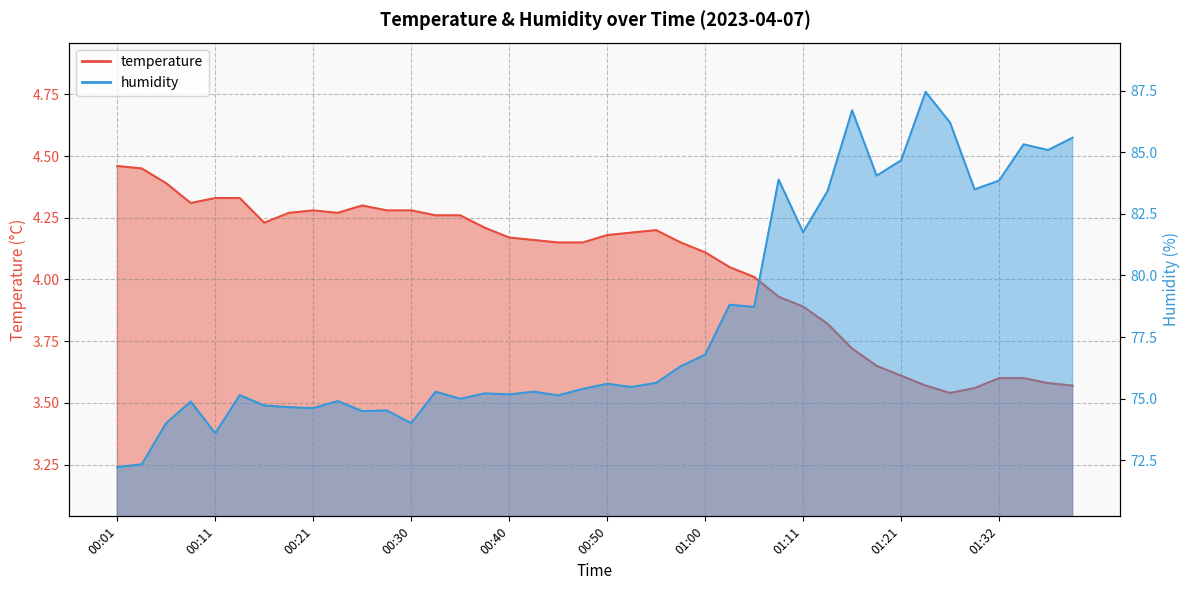

What is the approximate value of temperature at 00:53?

4.2